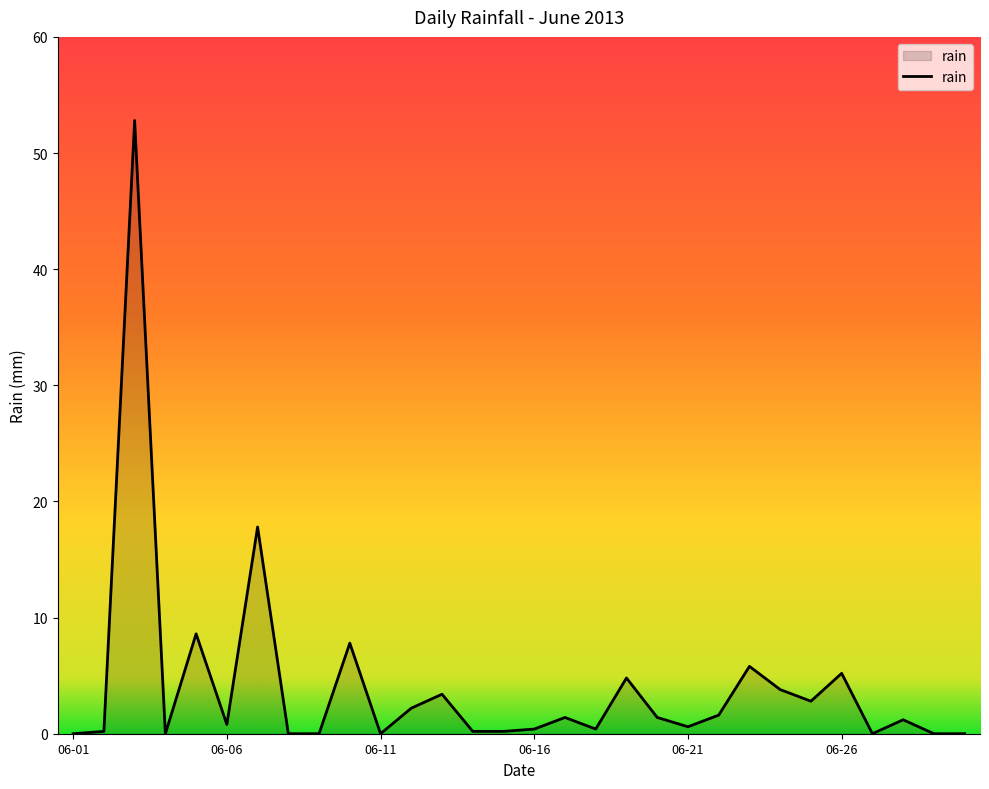

What is the difference between the maximum and minimum values?

52.8